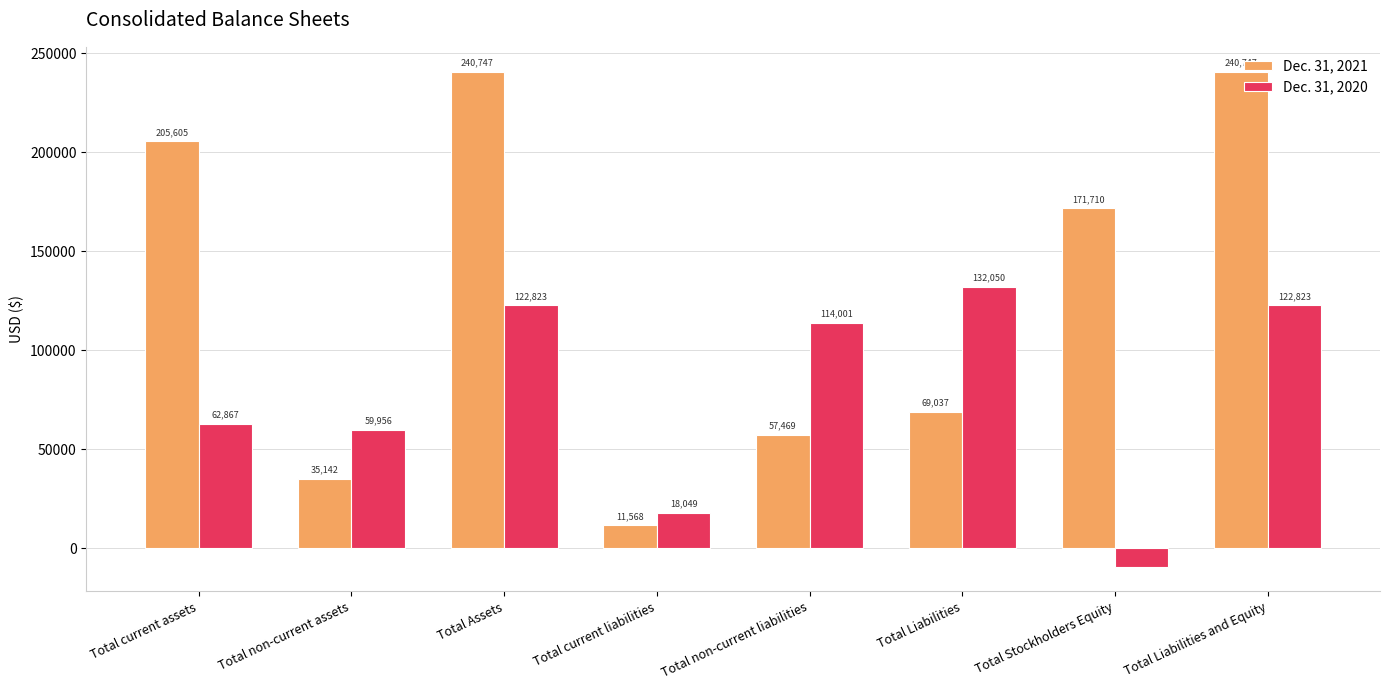

Reading right to left, list all the values displayed in this chart.

Dec. 31, 2021: 240747	171710	69037	57469	11568	240747	35142	205605
Dec. 31, 2020: 122823	-9227	132050	114001	18049	122823	59956	62867